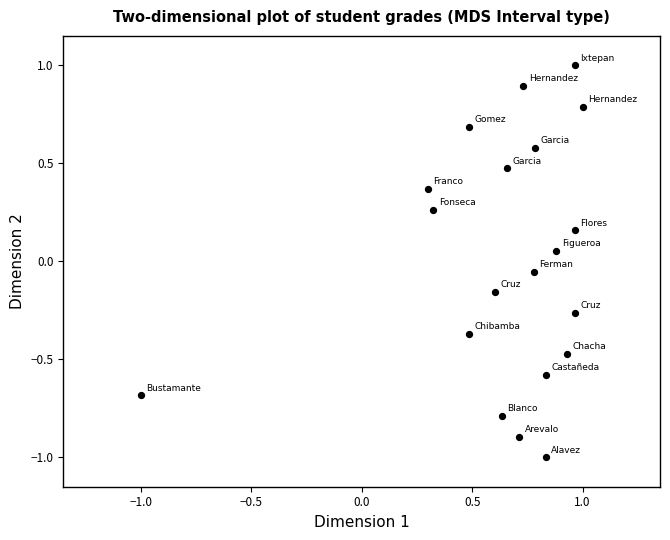

What is the range of X values (max minus min)?

2.0